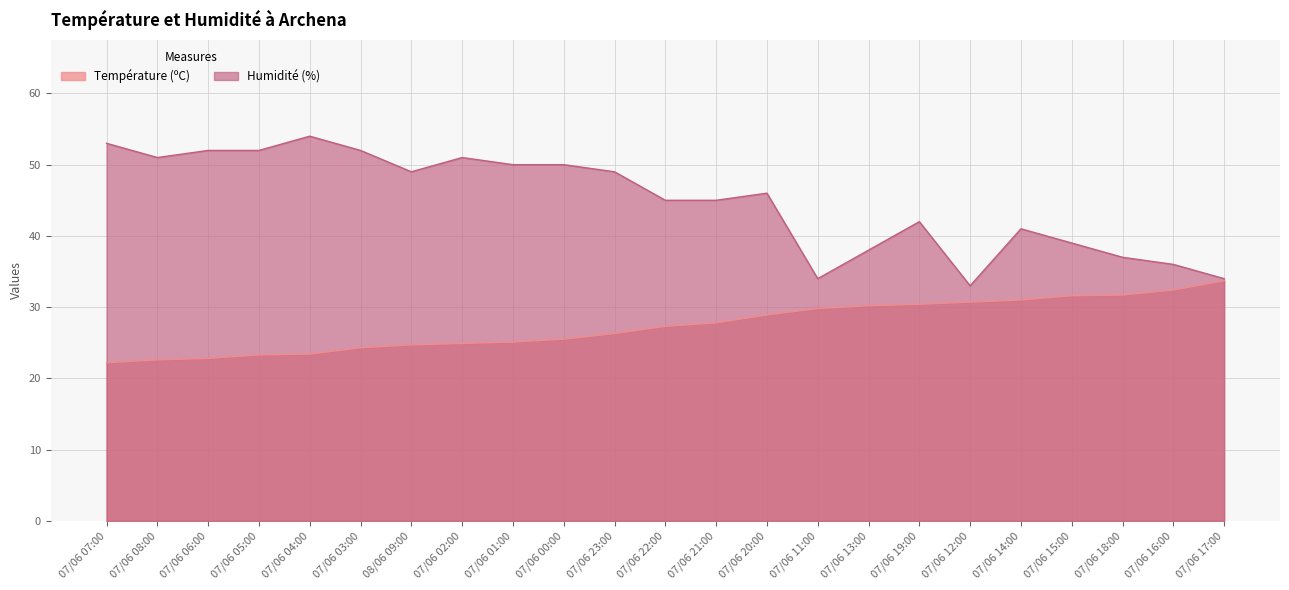

Which series has the largest total across all categories?

Humidité (%)